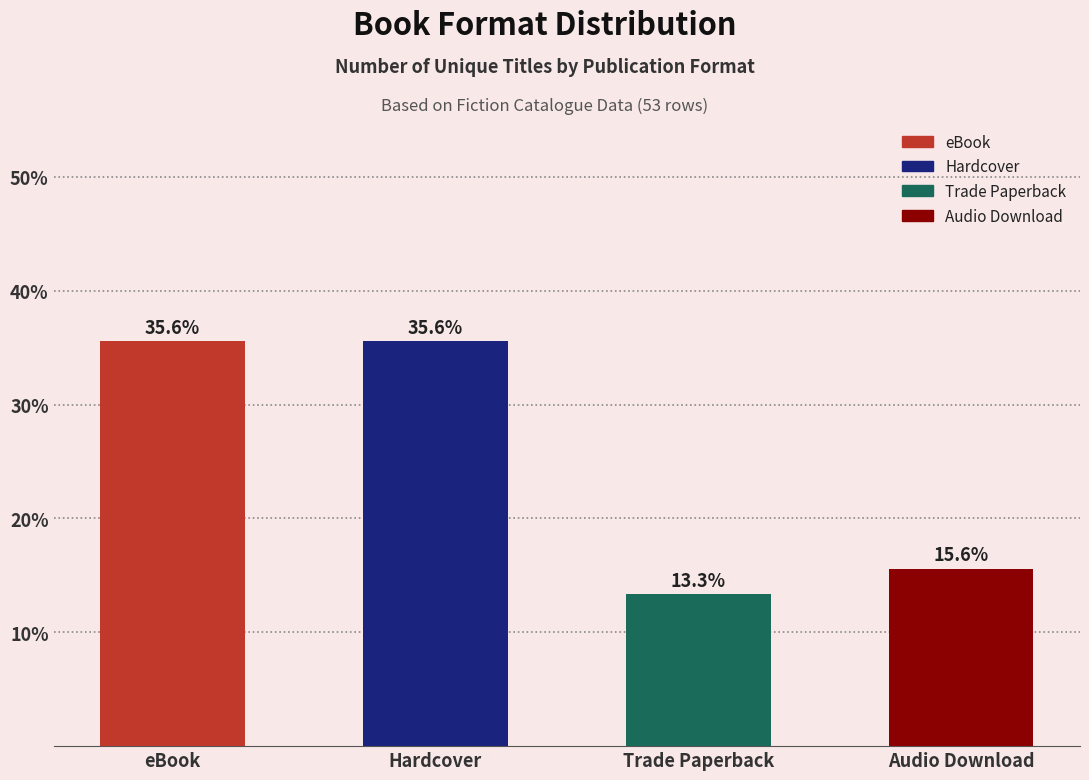

Reading left to right, transcribe all the data shown in this chart.

eBook=35.6	Hardcover=35.6	Trade Paperback=13.3	Audio Download=15.6